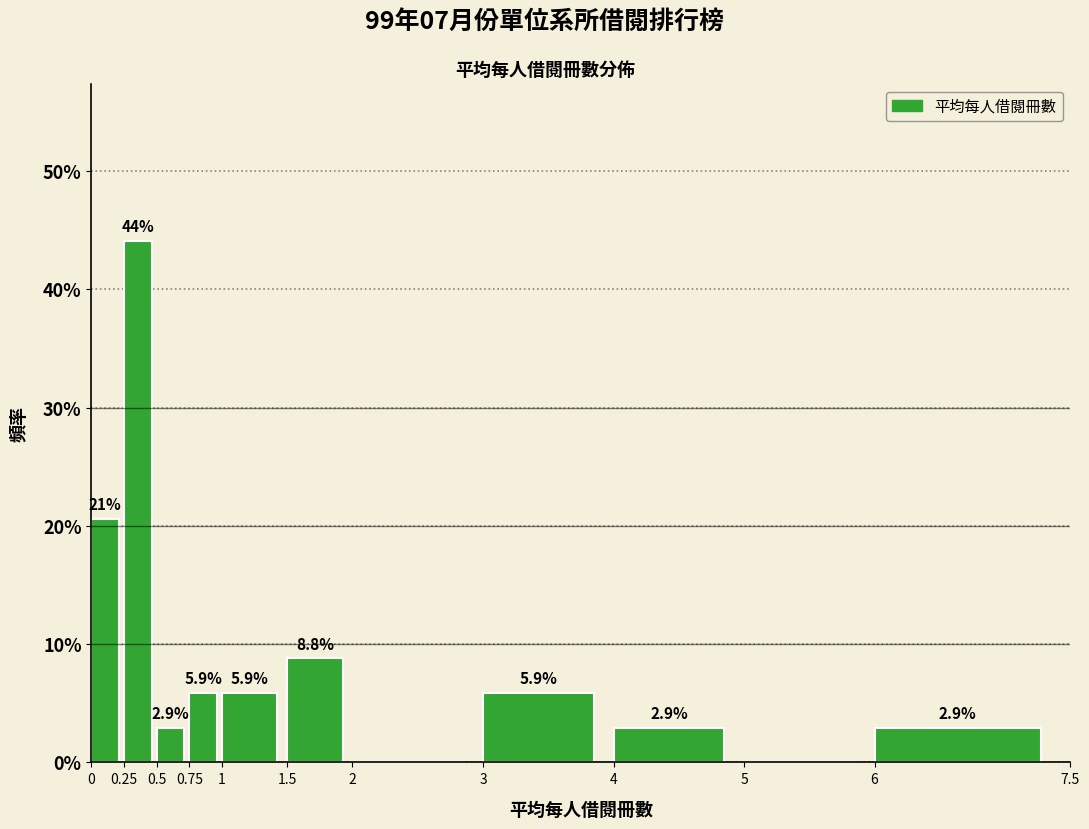

Which range on the x-axis has the tallest bar?

0.25 to 0.5